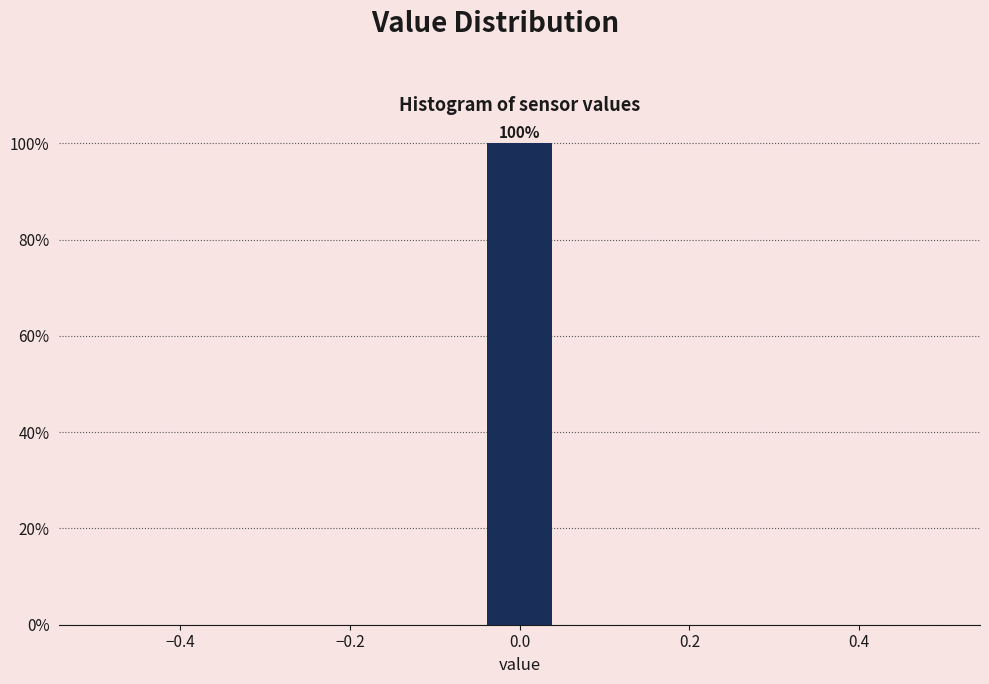

Which range on the x-axis has the tallest bar?

-0.04 to 0.04